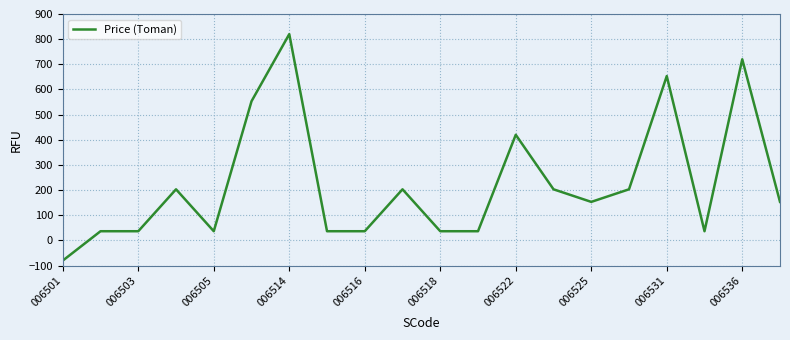

What is the greatest value displayed?

820.0